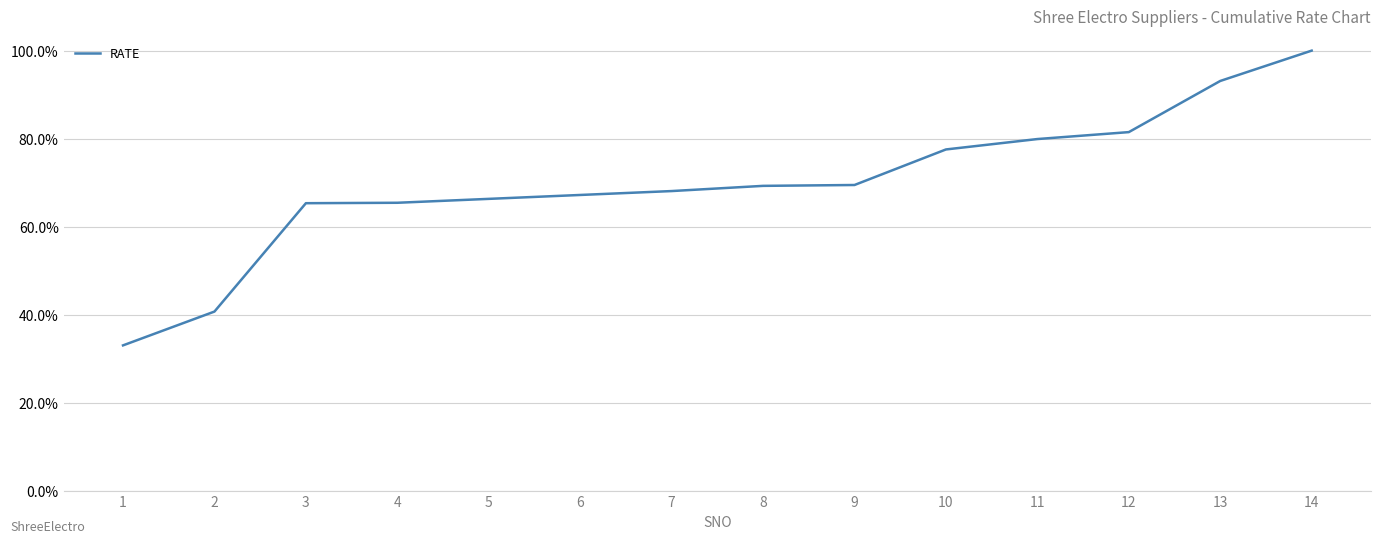

What is the sum of all values?

9.8